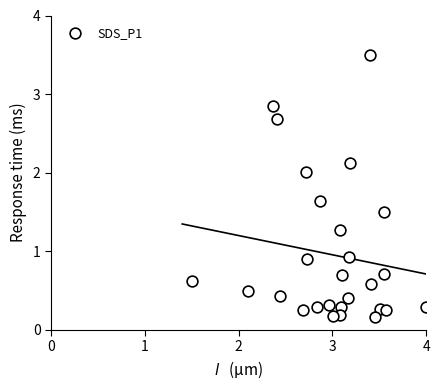

What is the range of Y values (max minus min)?

3.3